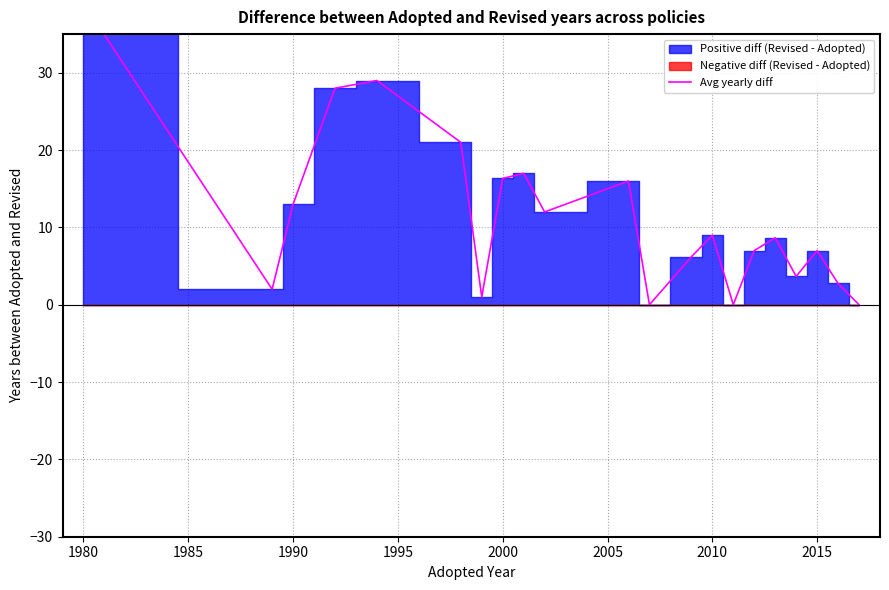

Count the number of values greater than 8.

11